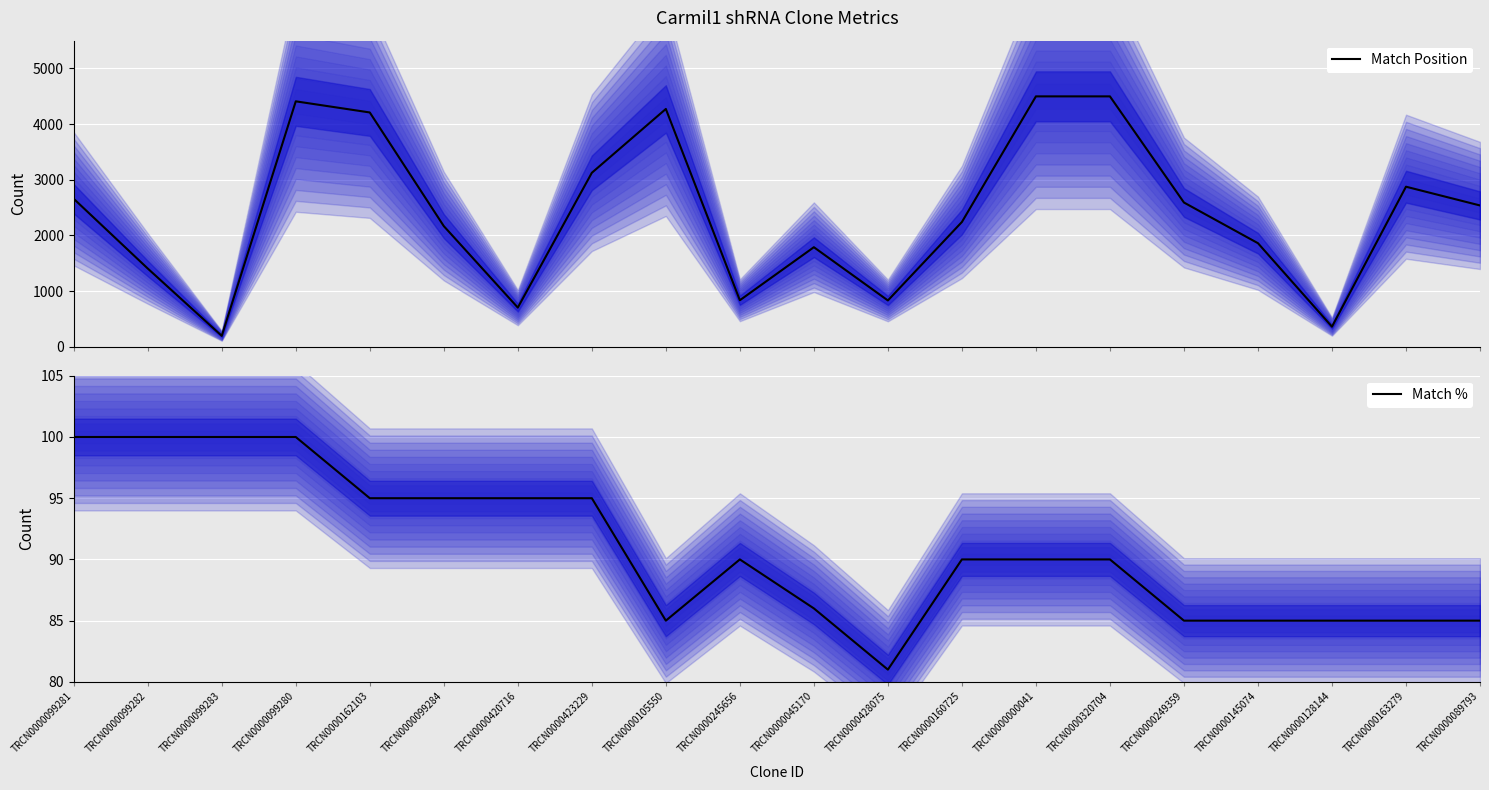

How many data points does each series have?

20